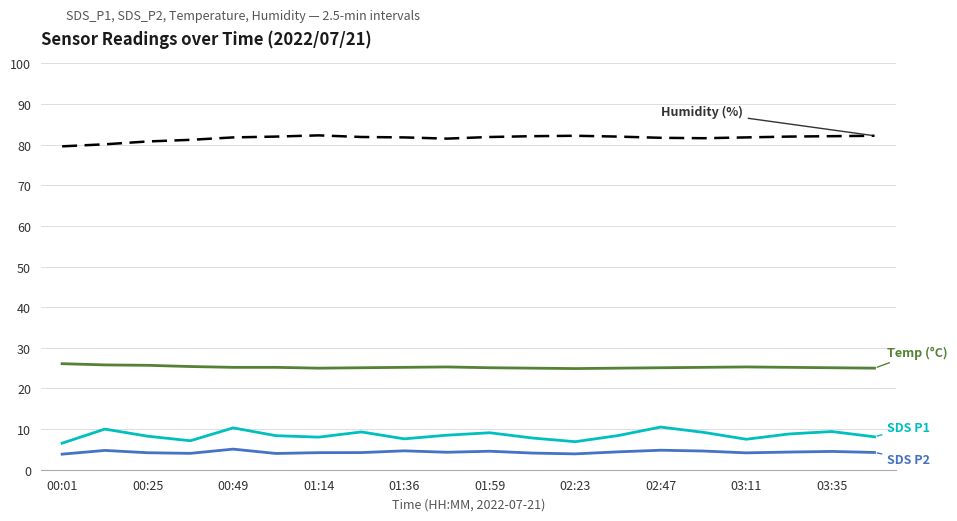

What is the smallest value displayed?

3.8